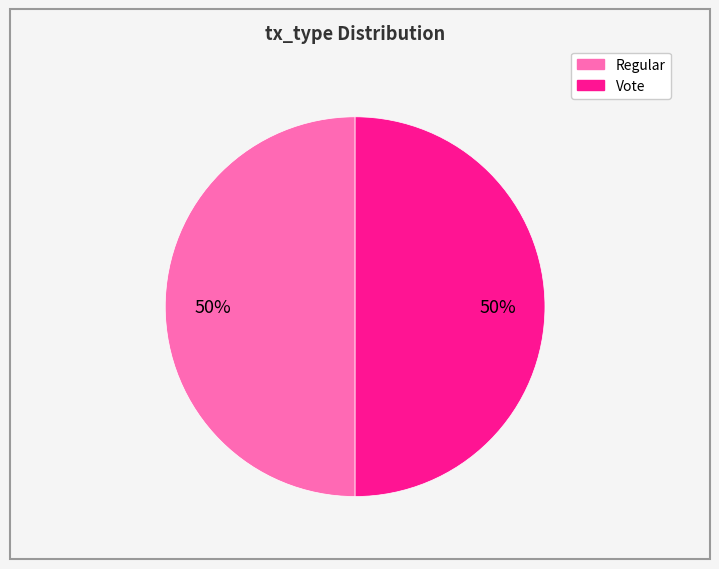

True or false: Vote accounts for 57% of the total.

False